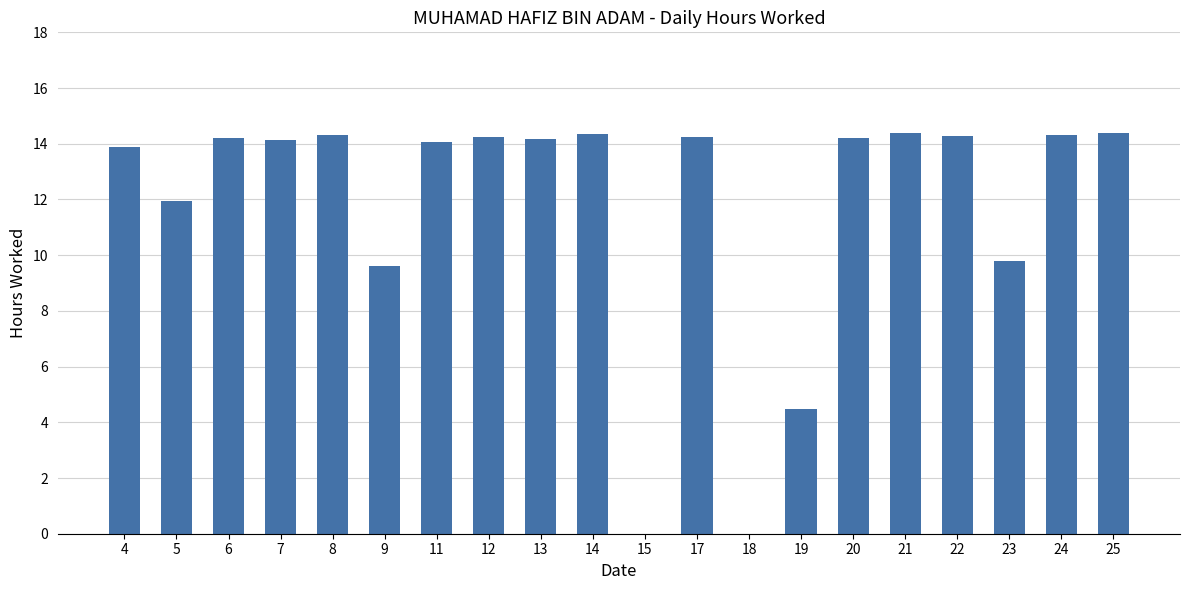

Is it true that the value at 23 is 5.7?

False